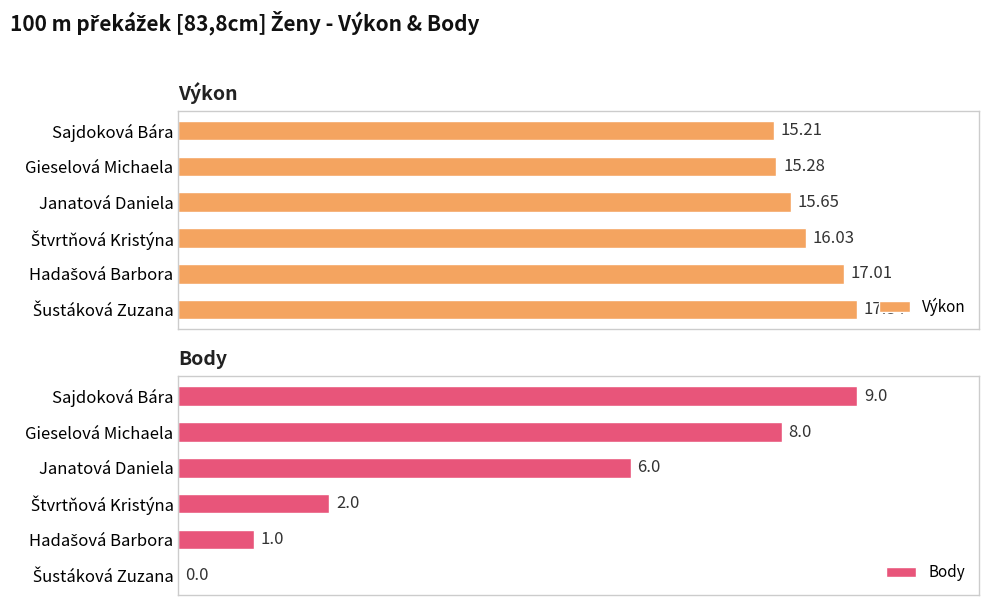

Is the value of Body at 0.0 greater than the value of Výkon at 10.0?

No